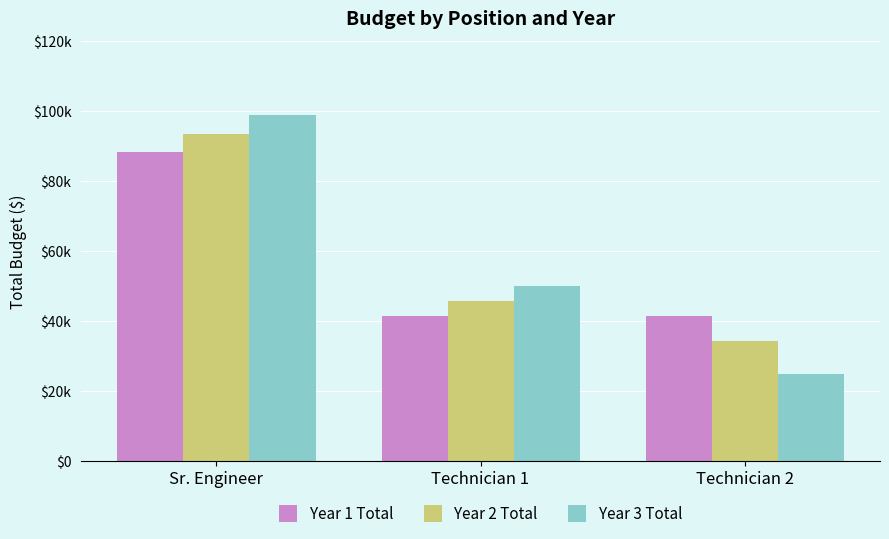

What are all the series names shown in the legend?

Year 1 Total, Year 2 Total, Year 3 Total